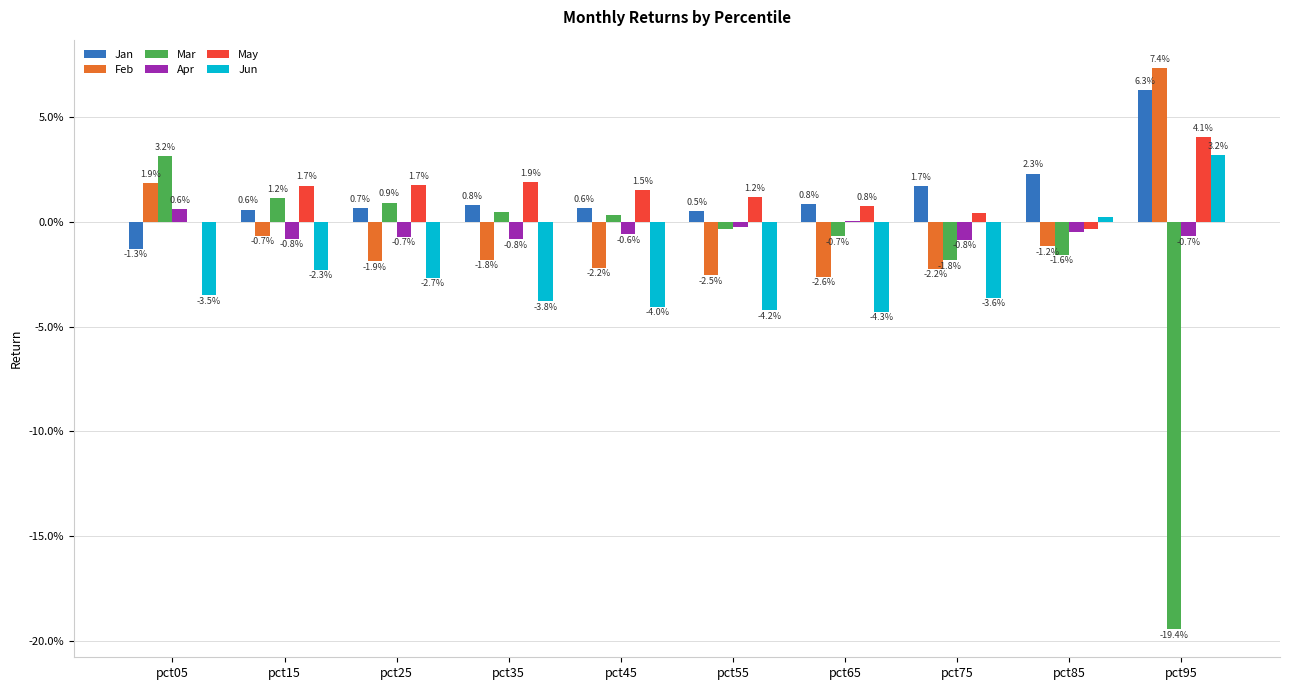

The value of Feb at pct75 is -0.0. True or false?

False